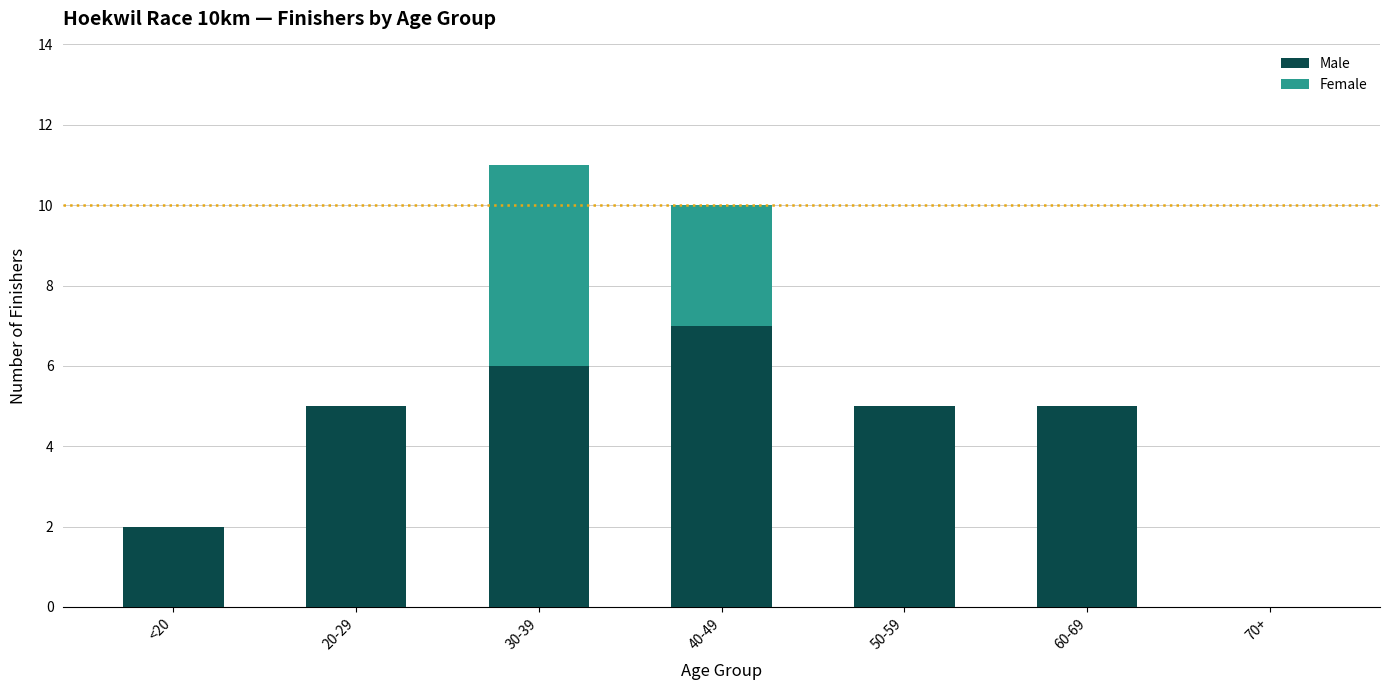

The Male series shows 6 at 30-39. True or false?

True